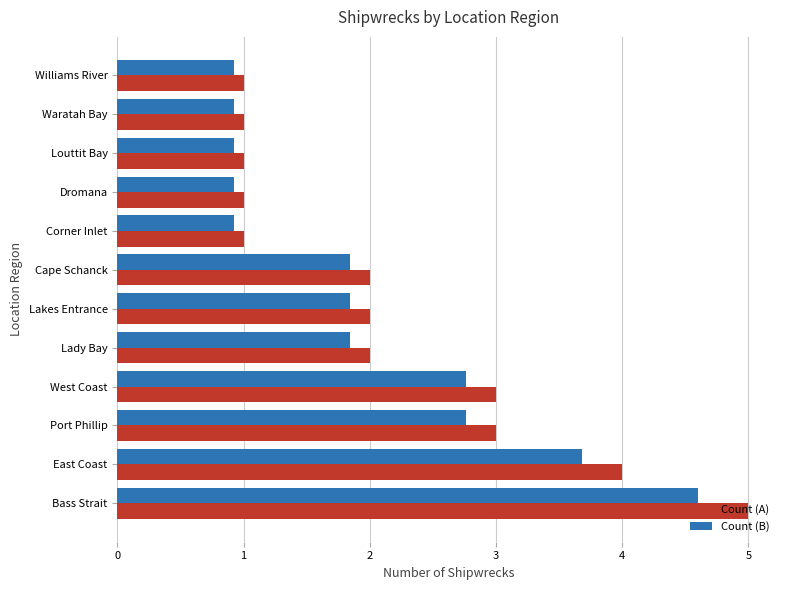

What is the greatest value displayed?

5.0